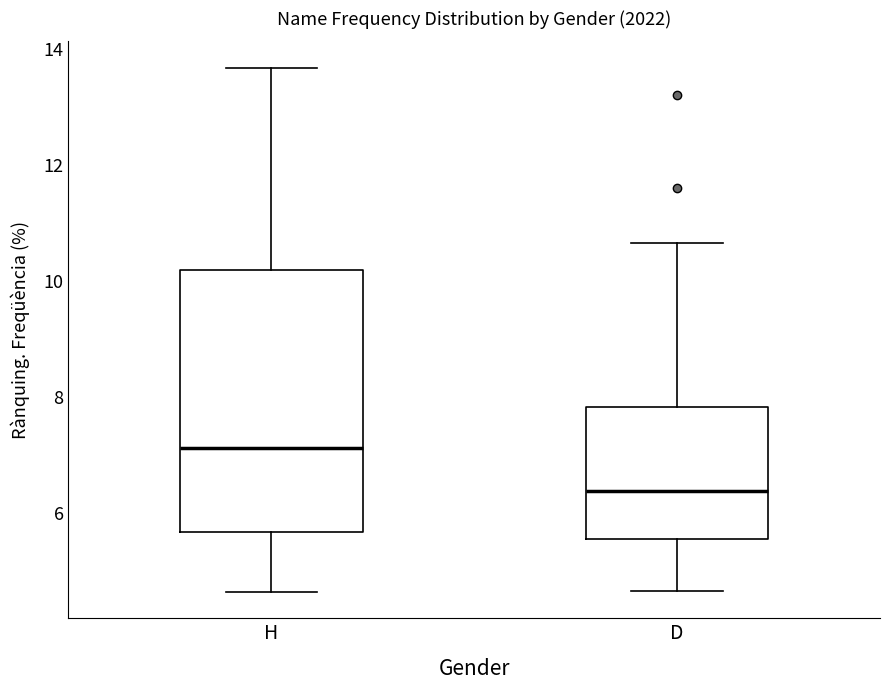

Which box is the tallest, from its lower edge to its upper edge?

H